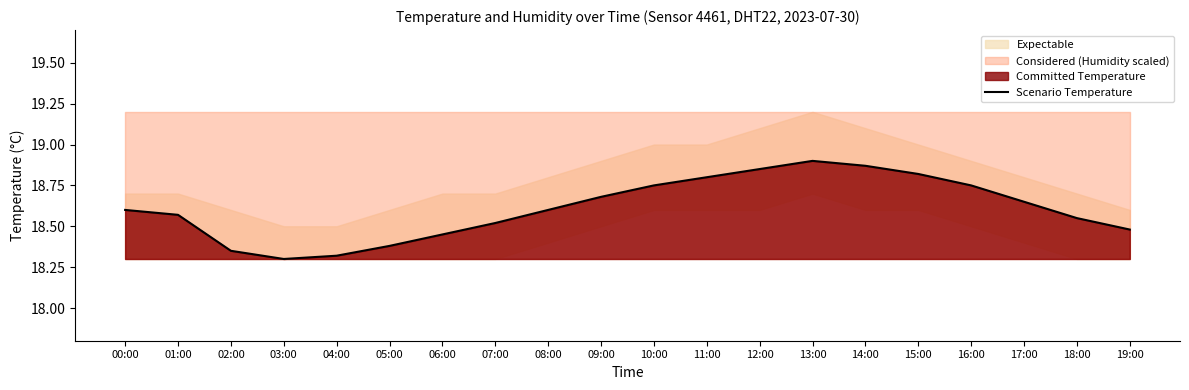

The chart shows a value of 30.4 at 03:00. True or false?

False